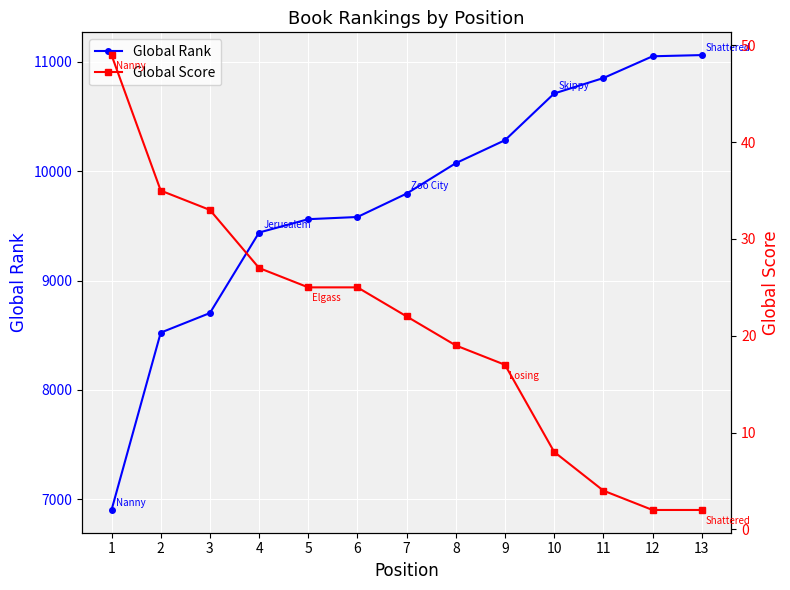

What are all the series names shown in the legend?

Global Rank, Global Score